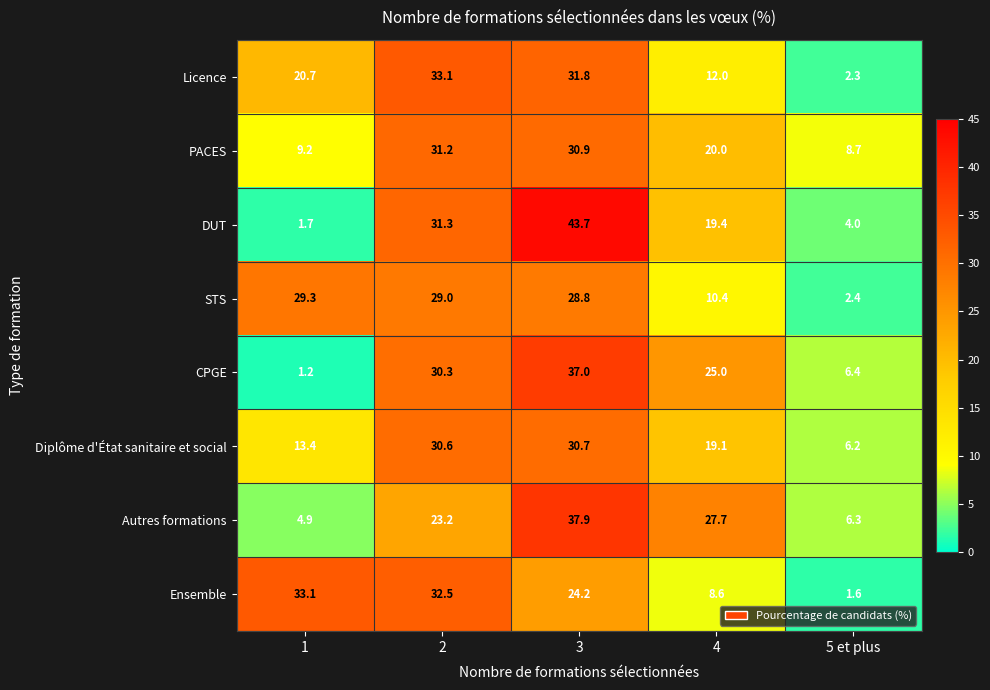

Is it true that Diplôme d'État sanitaire et social equals 30.6 at 4?

False